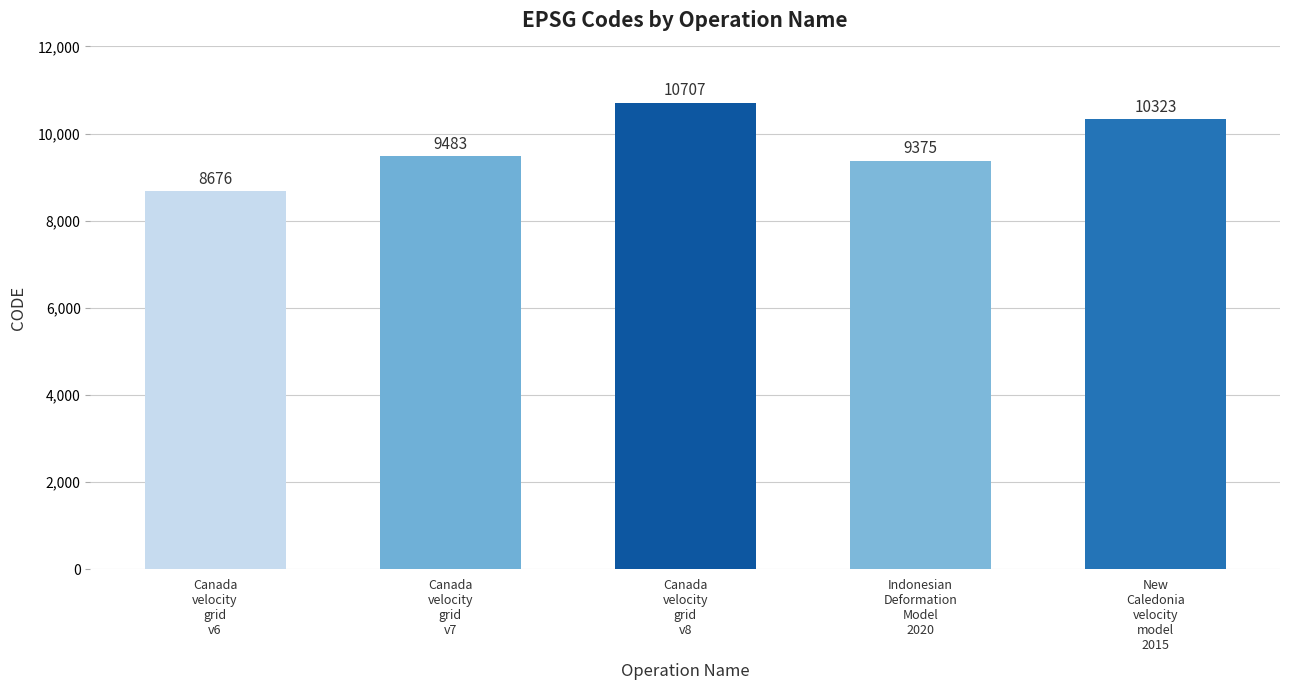

What position from the right is Canada
velocity
grid
v8?

3